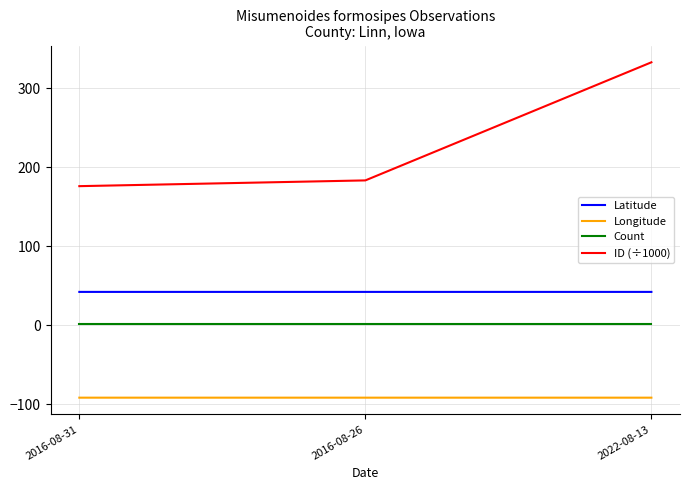

Rank the series by their maximum value, from highest to lowest.

ID (÷1000), Latitude, Count, Longitude